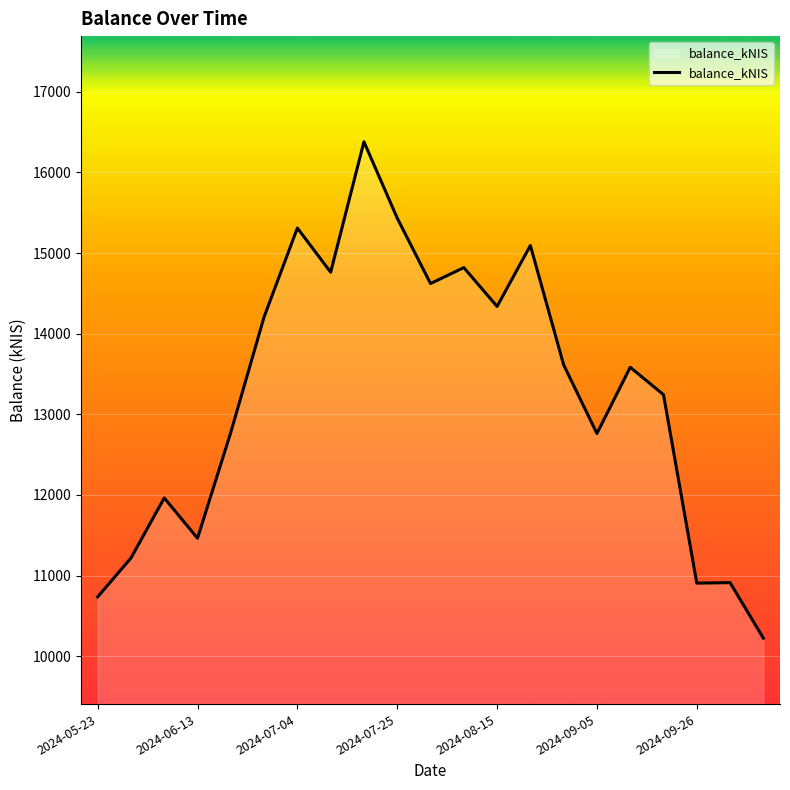

What is the maximum value shown in the chart?

16379.8